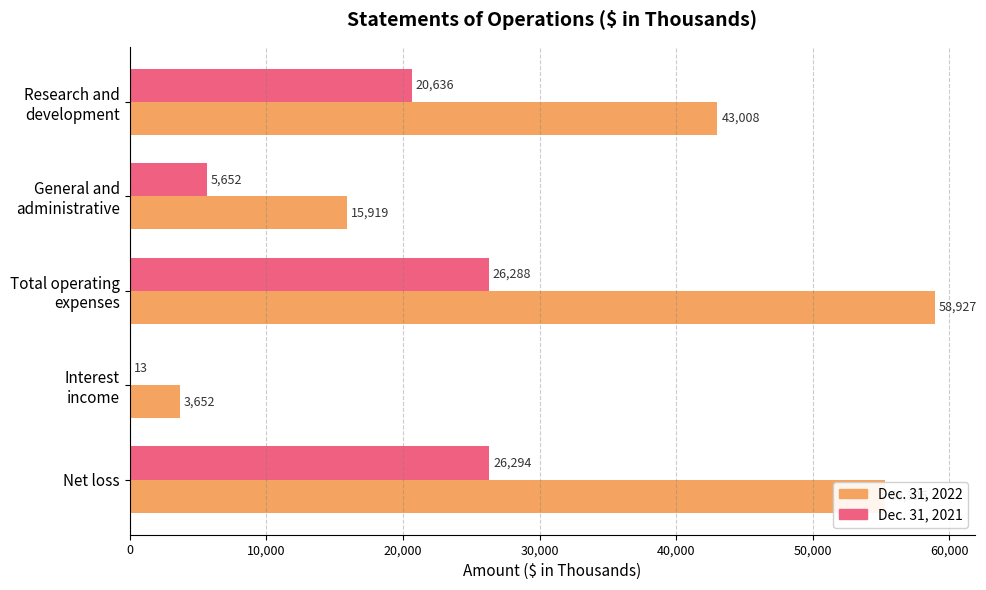

Which category has the highest value in the Dec. 31, 2021 series?

Net loss